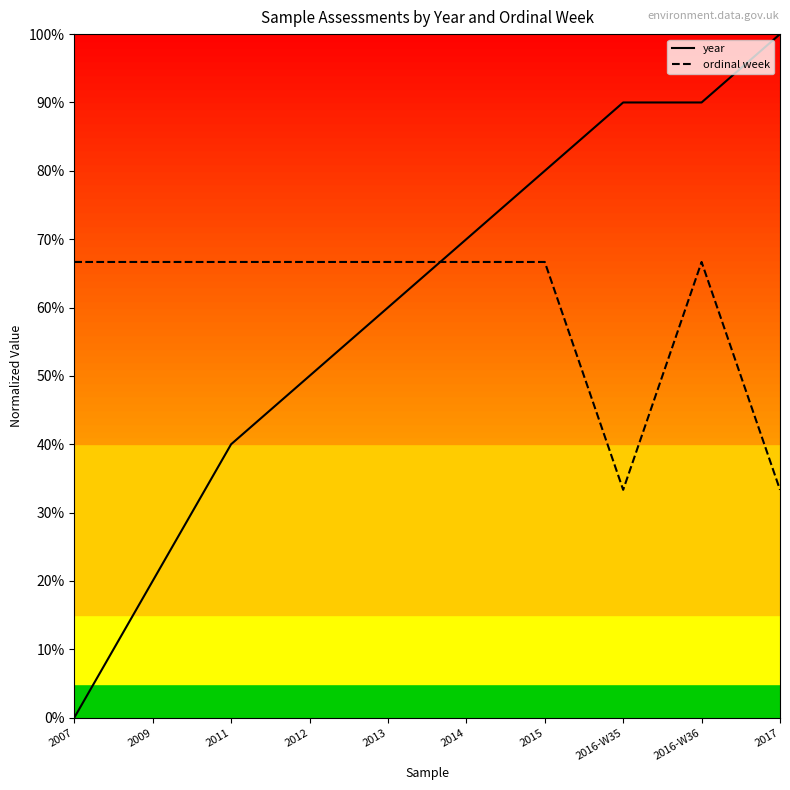

What is the difference between the highest and lowest values at 2011?

0.3